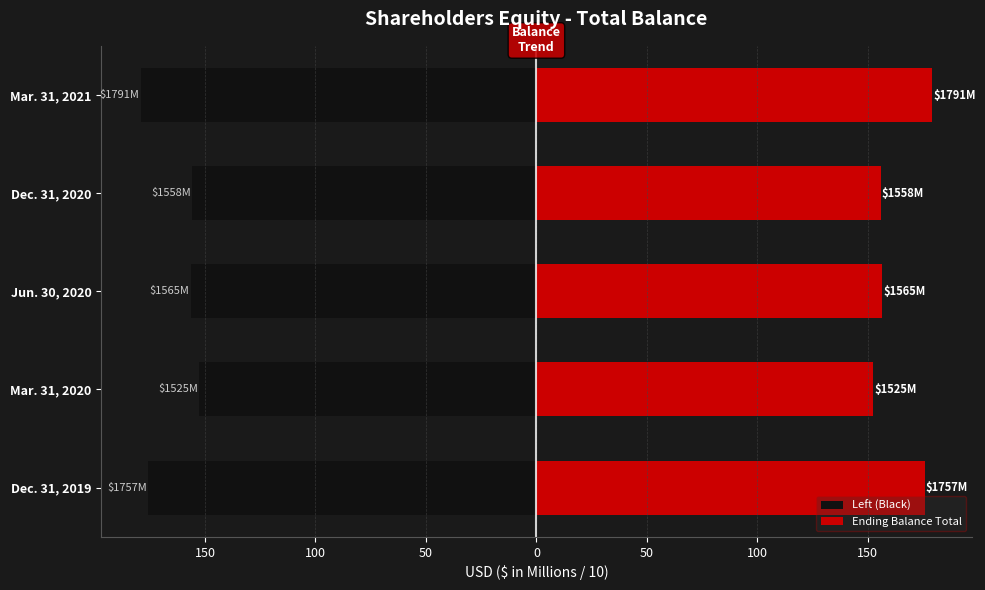

Which series changed the most between 150 and 0?

Left (Black)